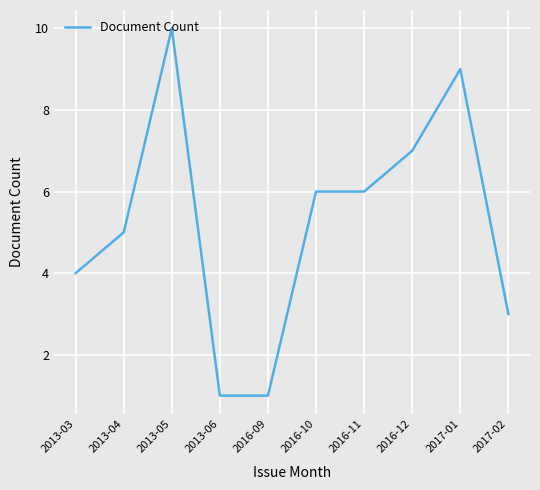

What is the change in value from 2016-10 to 2016-12?

+1